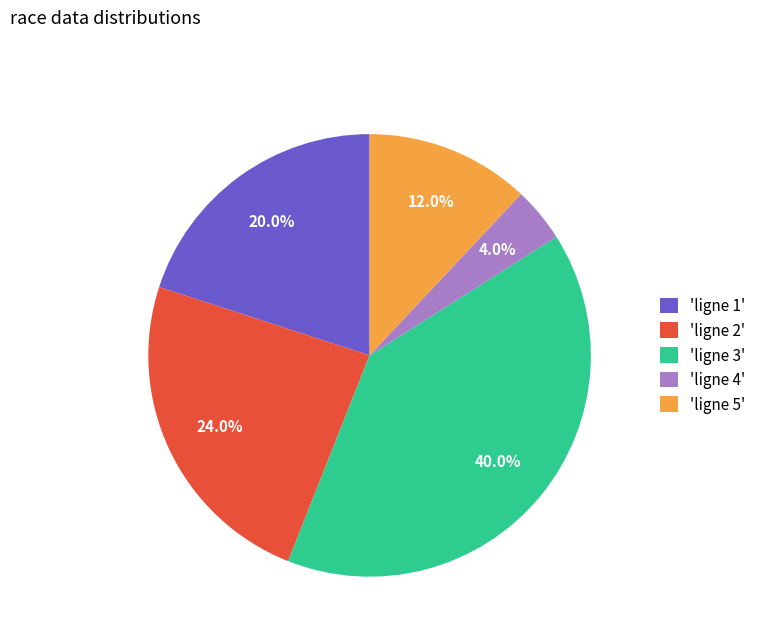

Does 'ligne 3' represent more than half of the total?

No